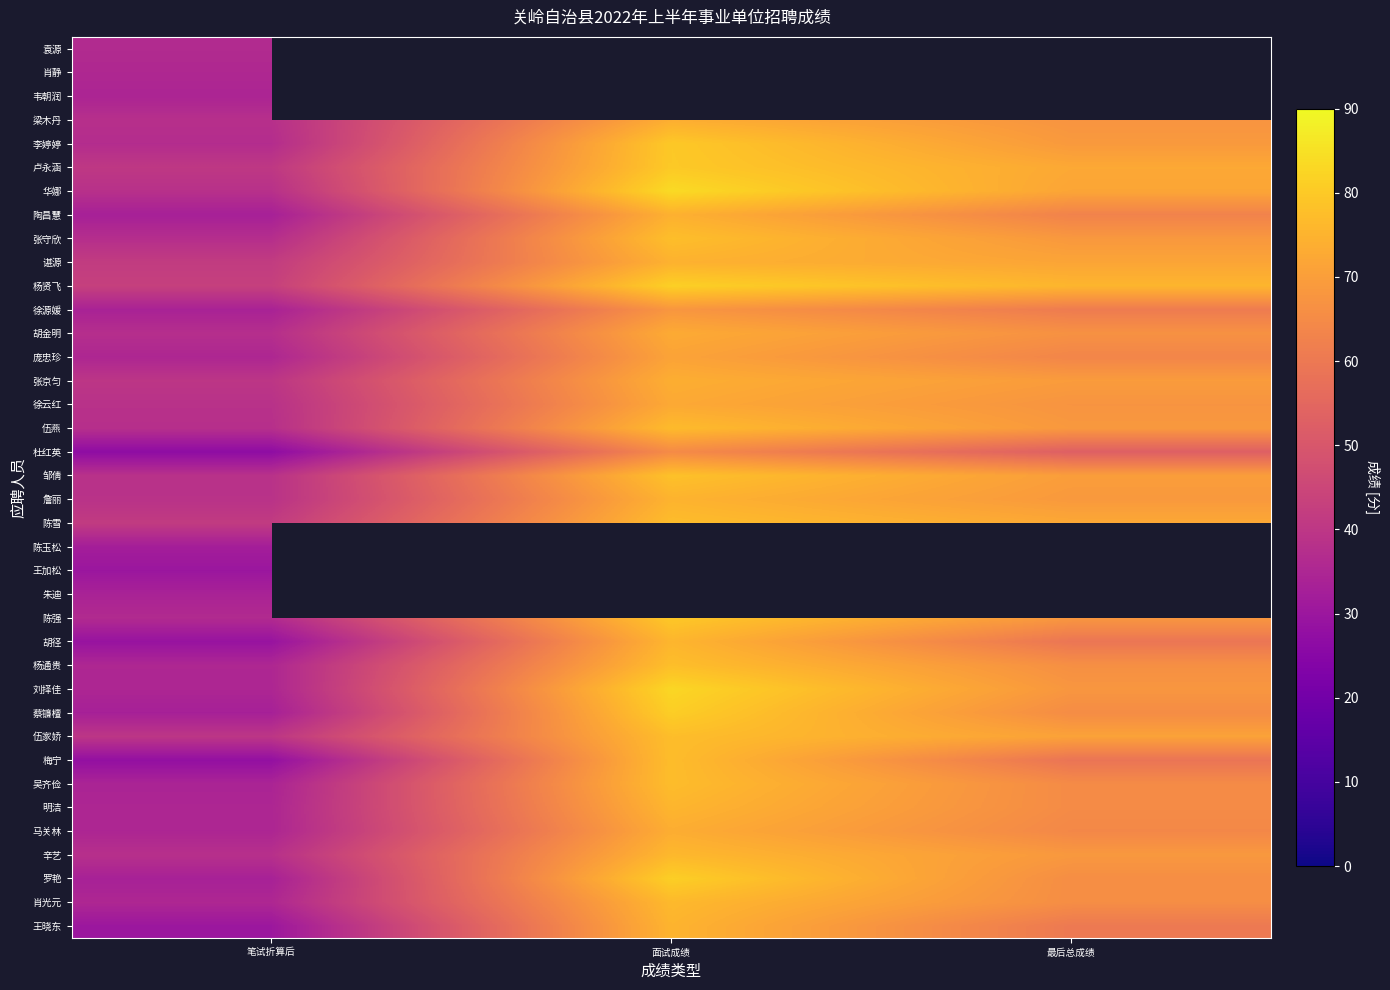

What is the smallest value displayed?

26.7